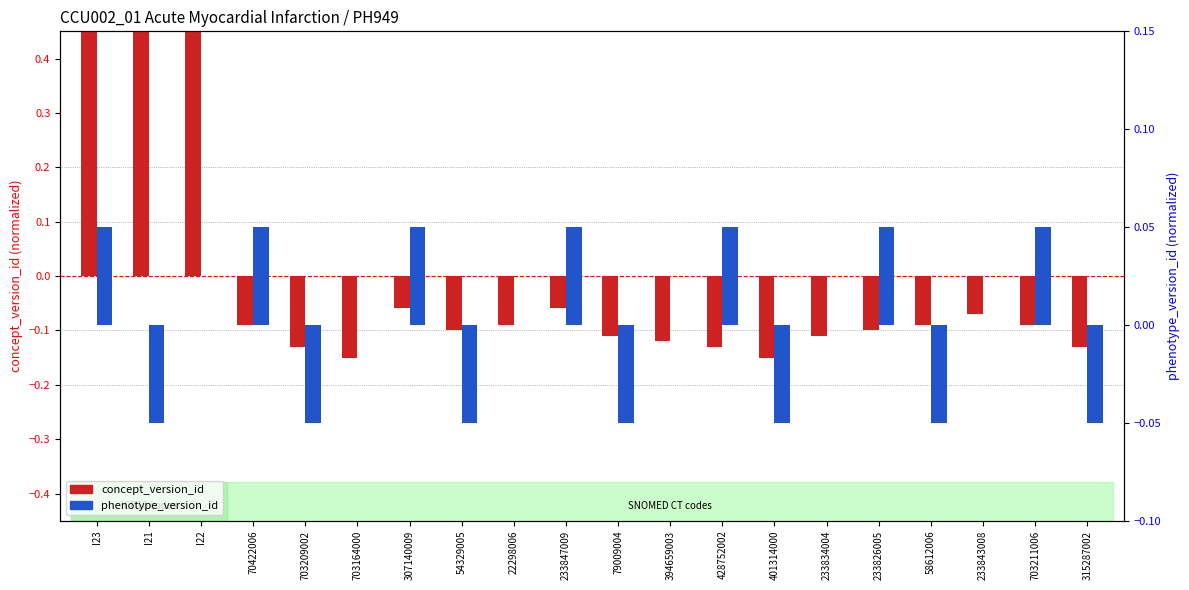

Which series has the largest total across all categories?

phenotype_version_id